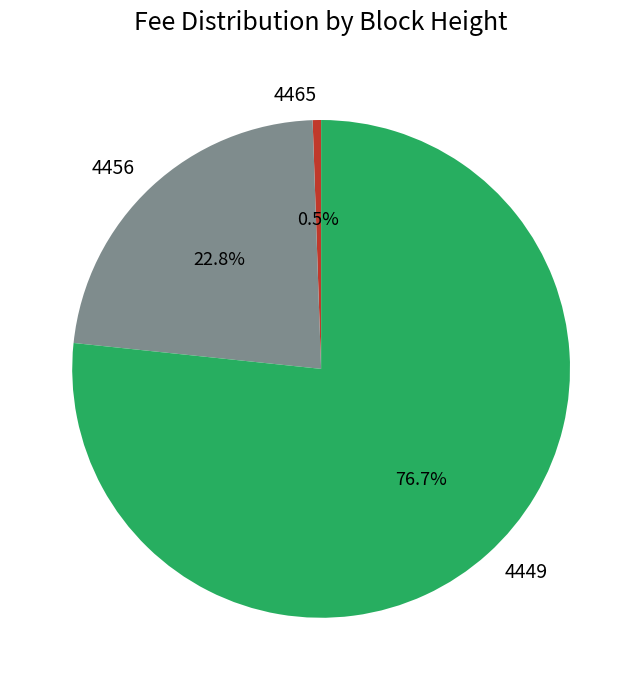

Is there any slice that represents more than half of the pie?

Yes